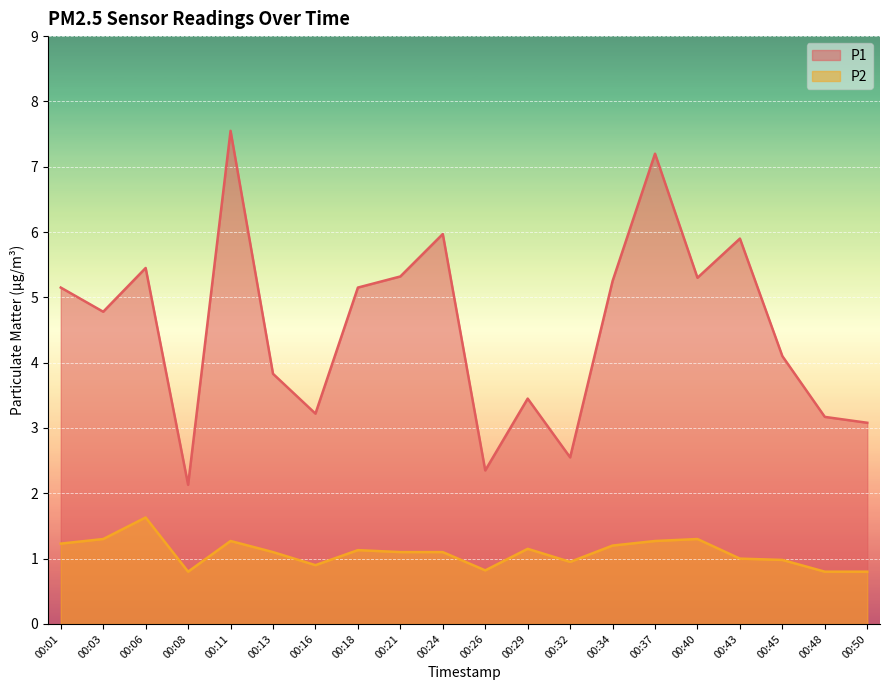

What is the value of the P2 point at the 1st from the left?

1.2